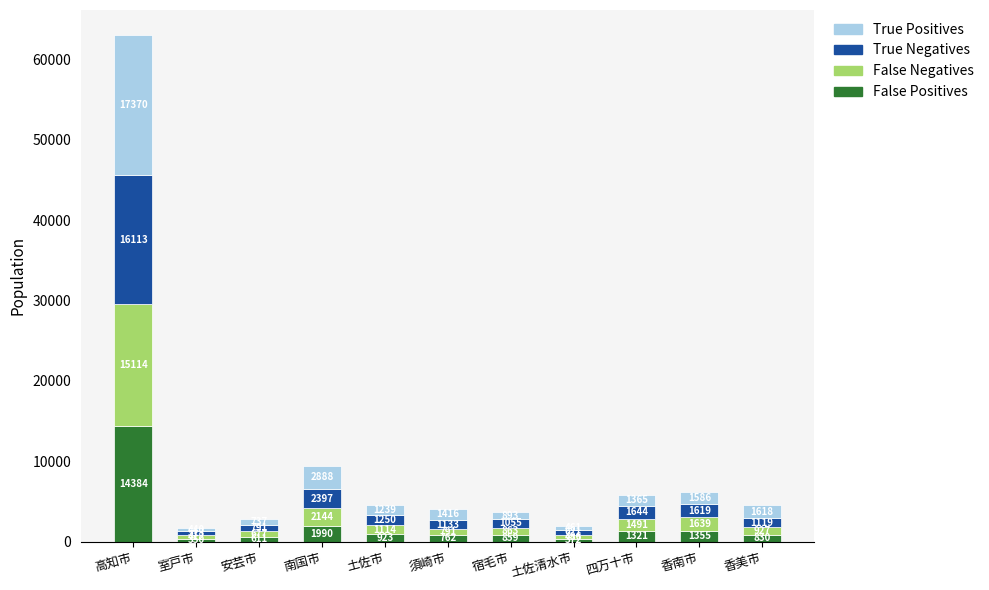

What is the total value across all series at 四万十市?

5821